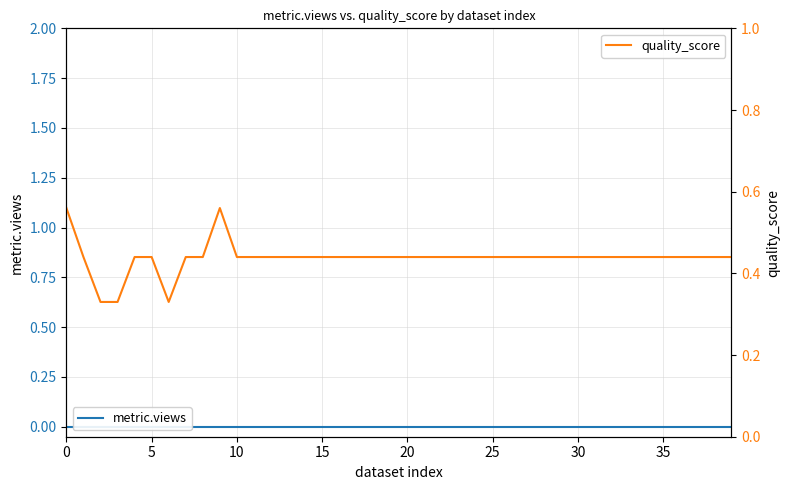

True or false: metric.views has more than 2 interior local peaks.

False